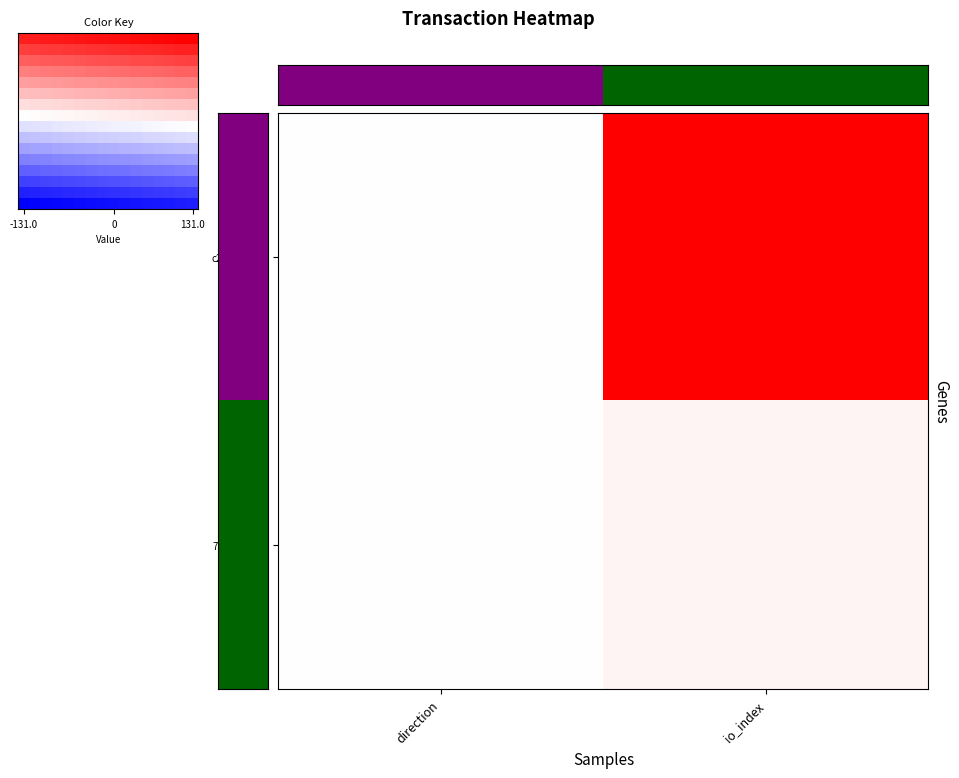

What is the spread (max minus min) of values at 3?

1.9